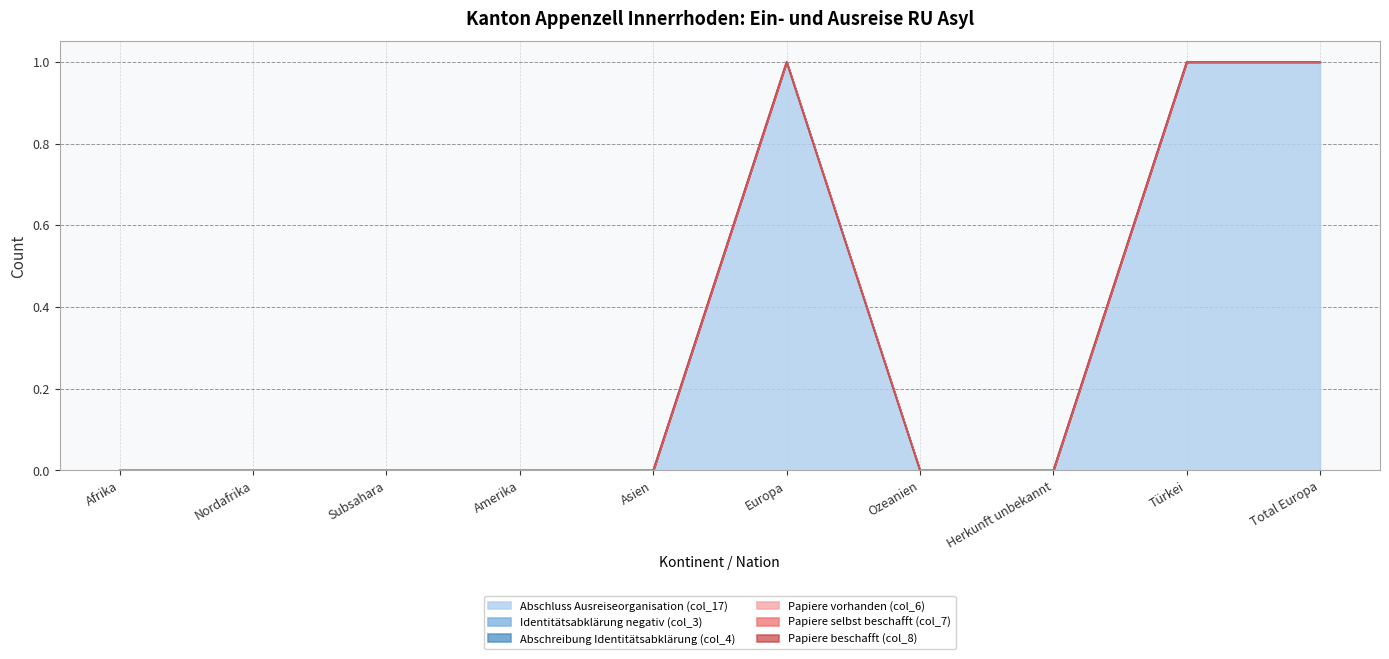

Reading right to left, extract all data points from this chart.

Abschluss Ausreiseorganisation (col_17): Total Europa=1	Türkei=1	Herkunft unbekannt=0	Ozeanien=0	Europa=1	Asien=0	Amerika=0	Subsahara=0	Nordafrika=0	Afrika=0
Identitätsabklärung negativ (col_3): Total Europa=0	Türkei=0	Herkunft unbekannt=0	Ozeanien=0	Europa=0	Asien=0	Amerika=0	Subsahara=0	Nordafrika=0	Afrika=0
Abschreibung Identitätsabklärung (col_4): Total Europa=0	Türkei=0	Herkunft unbekannt=0	Ozeanien=0	Europa=0	Asien=0	Amerika=0	Subsahara=0	Nordafrika=0	Afrika=0
Papiere vorhanden (col_6): Total Europa=0	Türkei=0	Herkunft unbekannt=0	Ozeanien=0	Europa=0	Asien=0	Amerika=0	Subsahara=0	Nordafrika=0	Afrika=0
Papiere selbst beschafft (col_7): Total Europa=0	Türkei=0	Herkunft unbekannt=0	Ozeanien=0	Europa=0	Asien=0	Amerika=0	Subsahara=0	Nordafrika=0	Afrika=0
Papiere beschafft (col_8): Total Europa=0	Türkei=0	Herkunft unbekannt=0	Ozeanien=0	Europa=0	Asien=0	Amerika=0	Subsahara=0	Nordafrika=0	Afrika=0